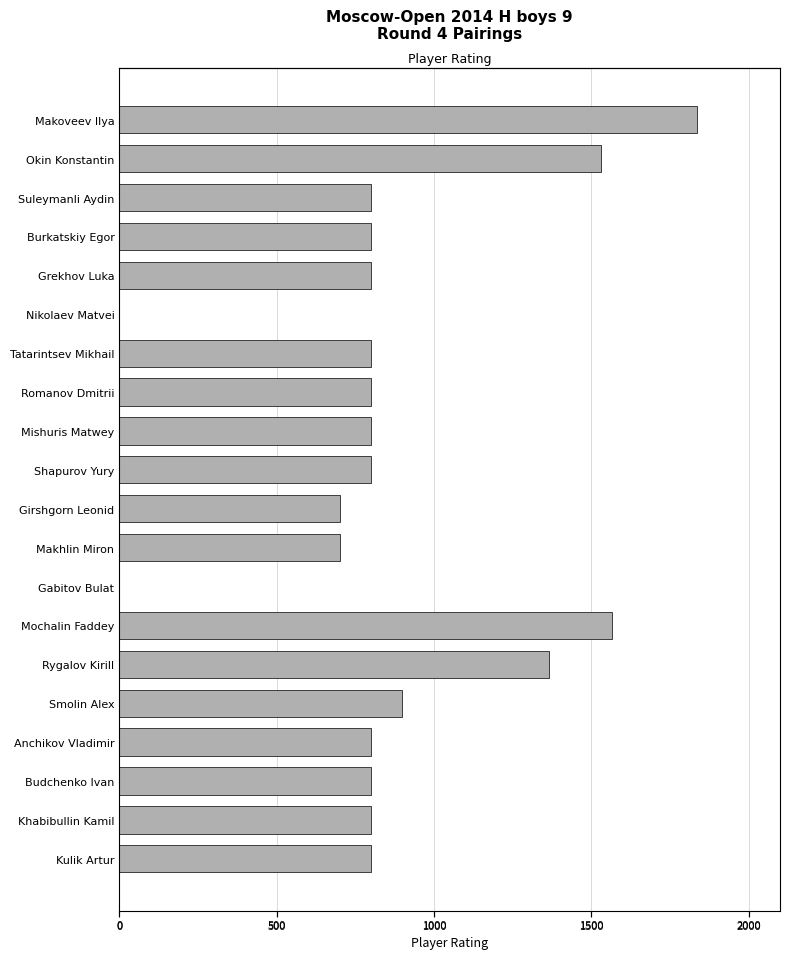

How many categories are shown in the chart?

20